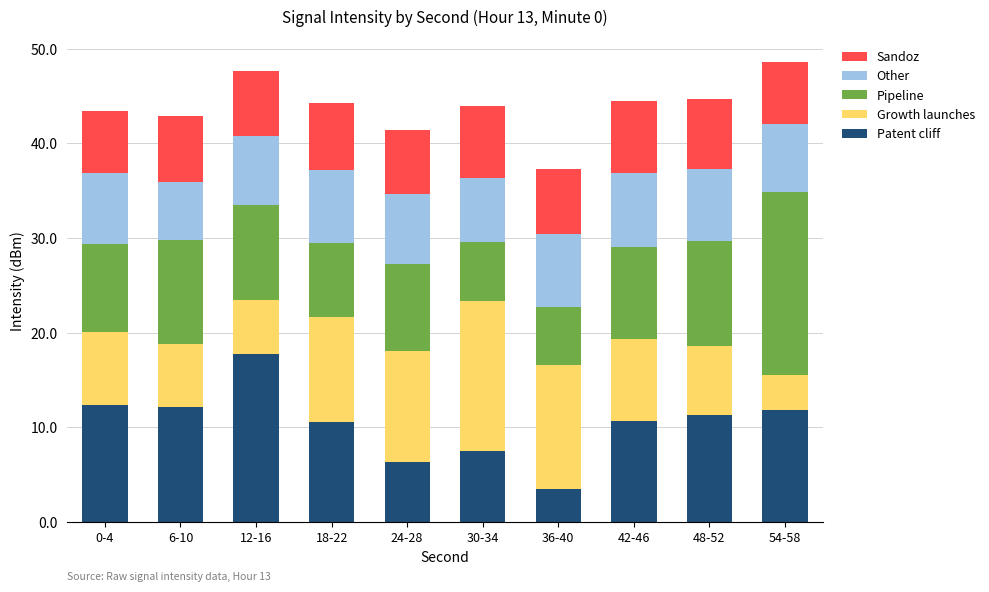

How many bars are there in total?

10